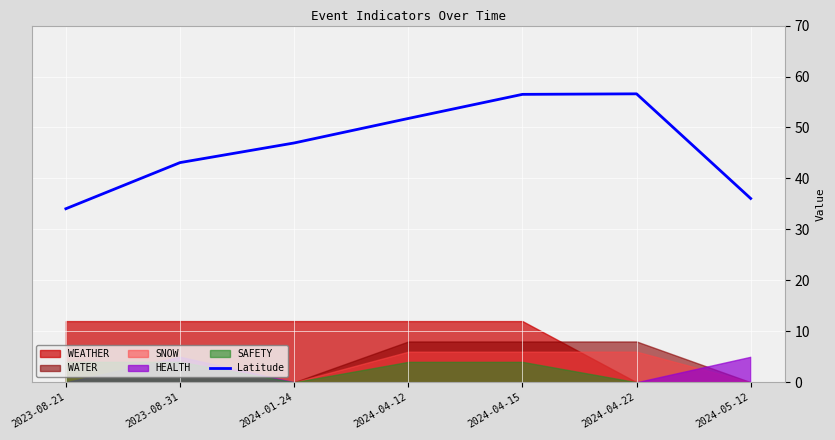

What position from the right is 2024-04-15?

3